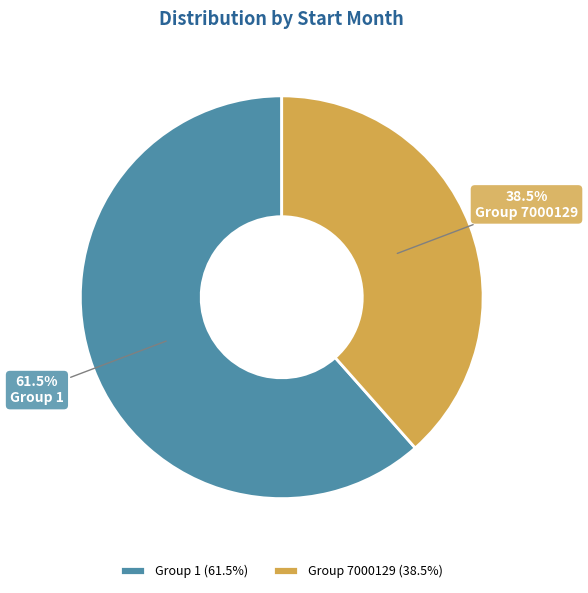

To the nearest percent, what is the difference between the largest and smallest slice percentages?

23%